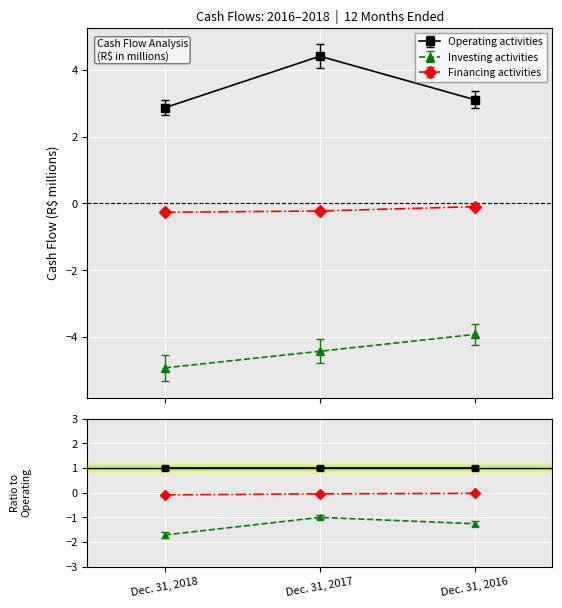

Where is Financing activities nearest to the value 0?

Dec. 31, 2016